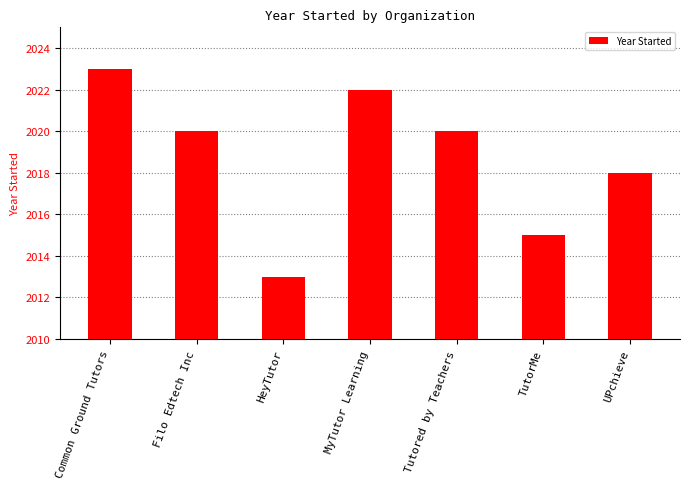

What is the label of the 7th bar from the left?

UPchieve